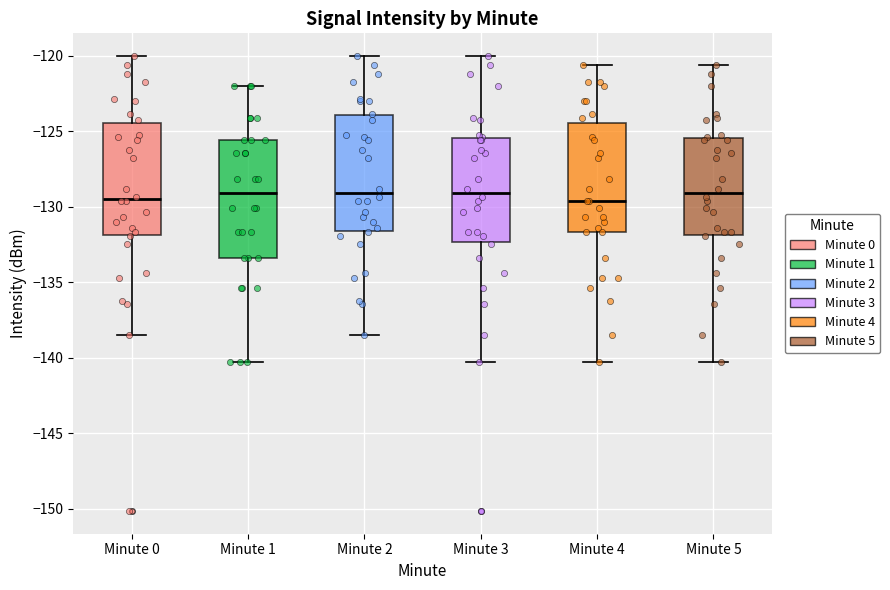

Reading left to right, read every box against the y-axis: the position of its median line, the range the box covers, and the ends of its whiskers. The values are not printed on the chart, so give them approximately, as read against the axis.

Minute 0: median -129.5, box -132.0 to -124.5, whiskers -138.5 to -120.0
Minute 1: median -129.0, box -133.5 to -125.5, whiskers -140.5 to -122.0
Minute 2: median -129.0, box -131.5 to -124.0, whiskers -138.5 to -120.0
Minute 3: median -129.0, box -132.5 to -125.5, whiskers -140.5 to -120.0
Minute 4: median -129.5, box -131.5 to -124.5, whiskers -140.5 to -120.5
Minute 5: median -129.0, box -132.0 to -125.5, whiskers -140.5 to -120.5